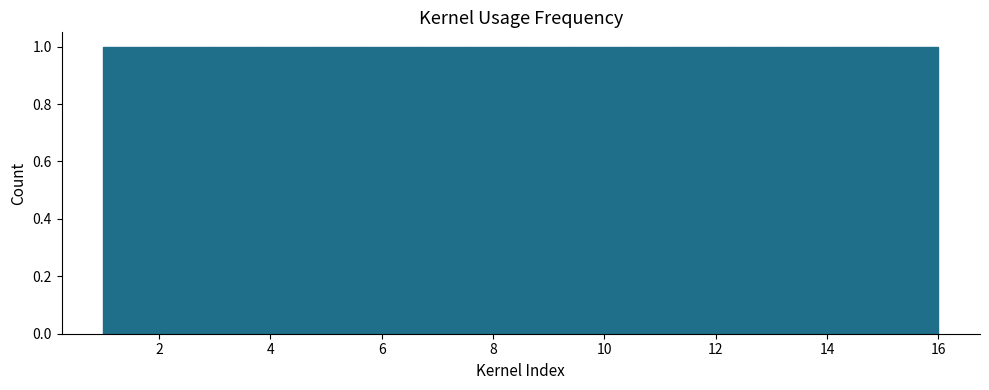

Reading left to right, list every bar in this chart as the range it spans on the x-axis followed by its height. Neither the bar edges nor the heights are printed on the chart, so give them approximately, as read against the axes.

1.0 to 2.0: 1
2.0 to 2.8: 1
2.8 to 3.8: 1
3.8 to 4.8: 1
4.8 to 5.6: 1
5.6 to 6.6: 1
6.6 to 7.6: 1
7.6 to 8.6: 1
8.6 to 9.4: 1
9.4 to 10.4: 1
10.4 to 11.4: 1
11.4 to 12.2: 1
12.2 to 13.2: 1
13.2 to 14.2: 1
14.2 to 15.0: 1
15.0 to 16.0: 1